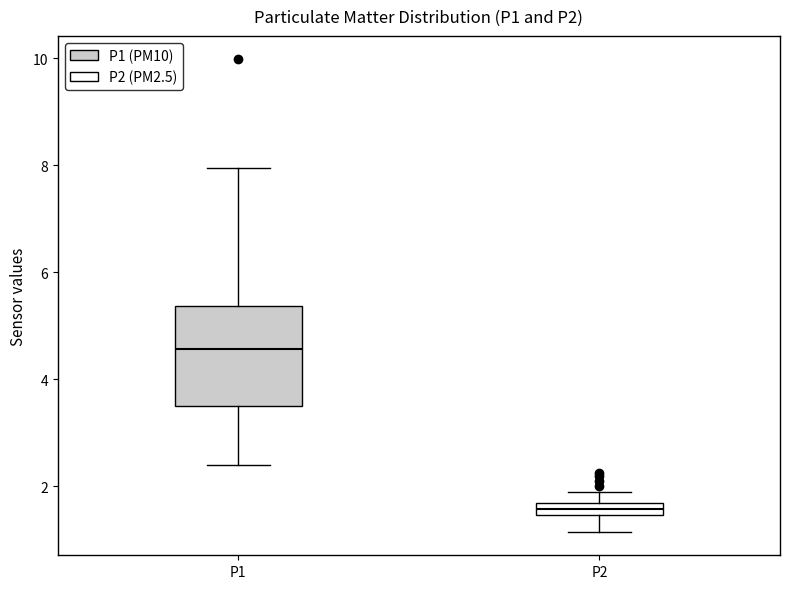

Where does the upper whisker of the box for P2 end on the y-axis? The values are not printed on the chart, so give them approximately, as read against the axis.

2.0